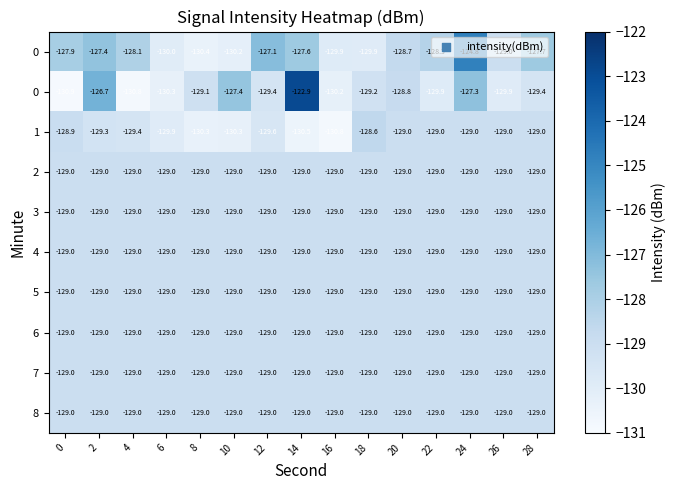

What is the difference between the highest and lowest values at 28?

1.7